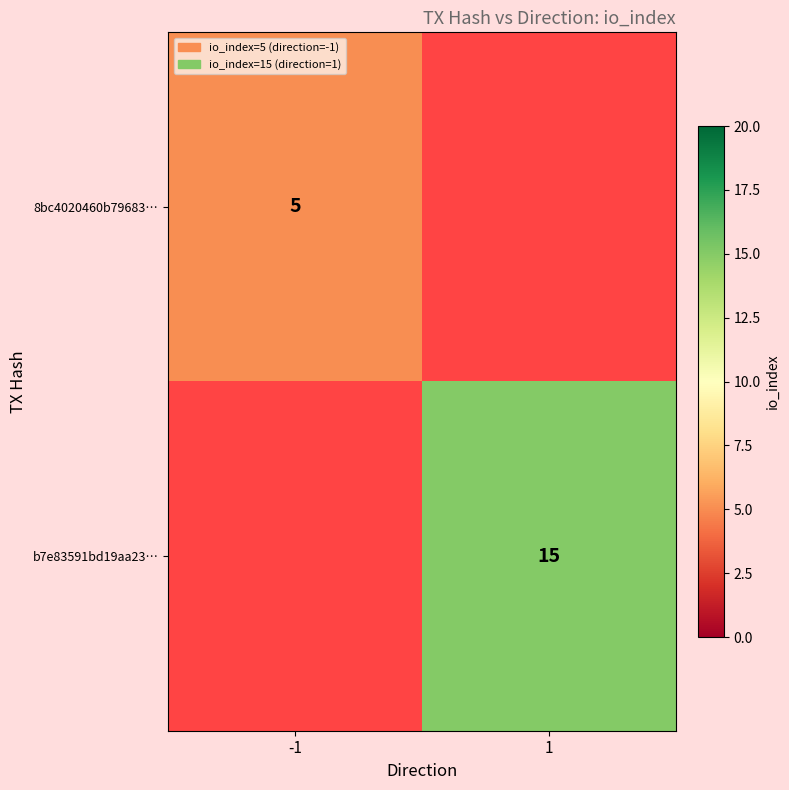

True or false: b7e83591bd19aa23… has a value of 15 at 1.

True